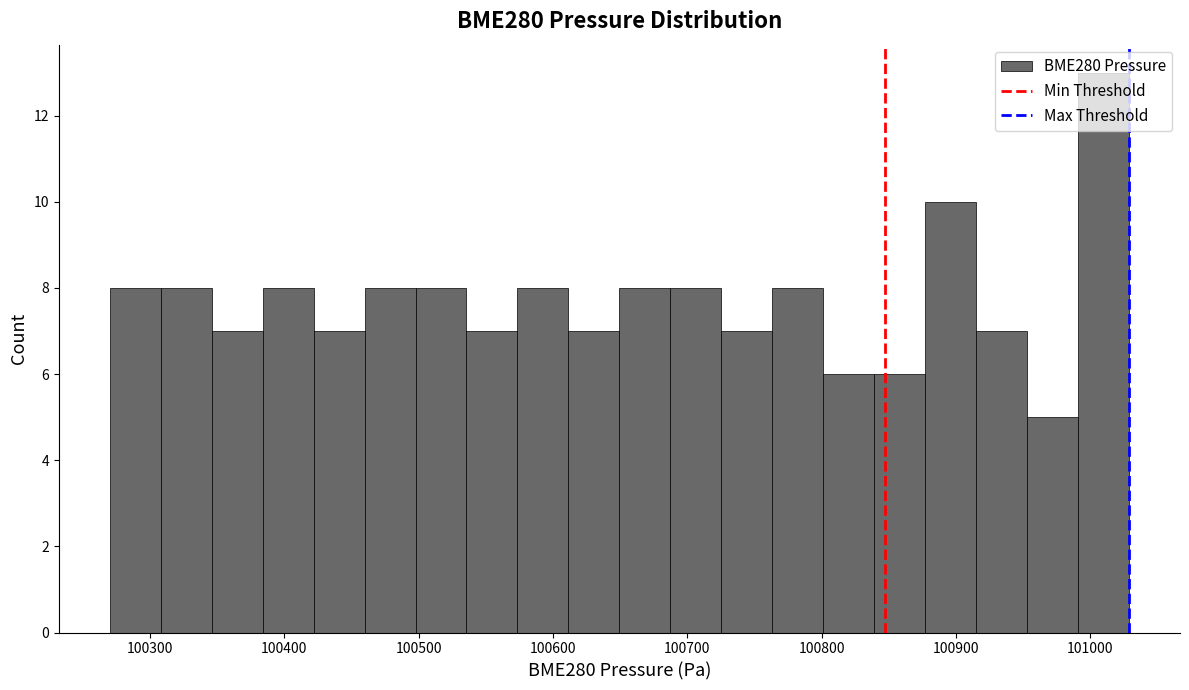

Around what value on the x-axis is the tallest bar? Give the approximate position of its centre, as read against the axis.

101010